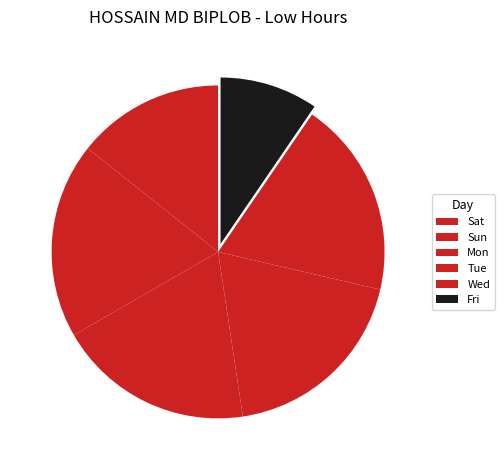

Count the number of slices in the pie.

6